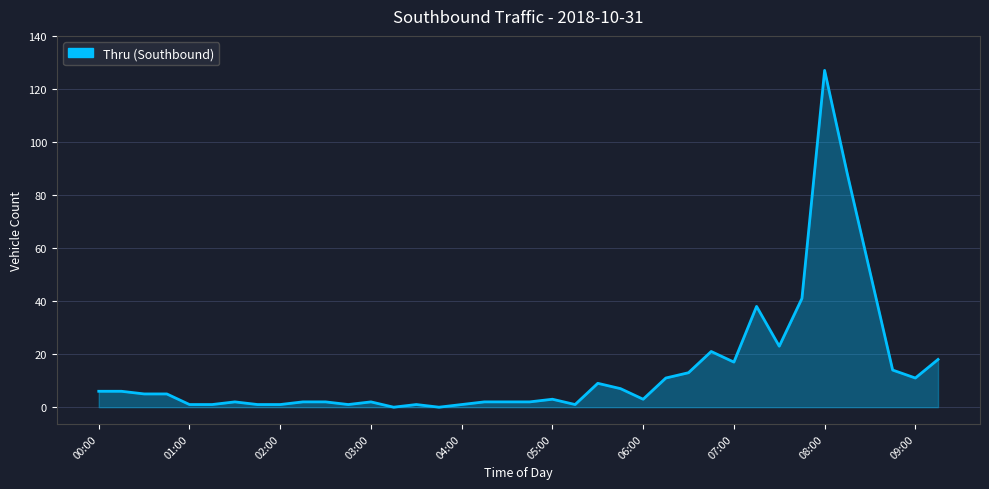

What is the greatest value displayed?

127